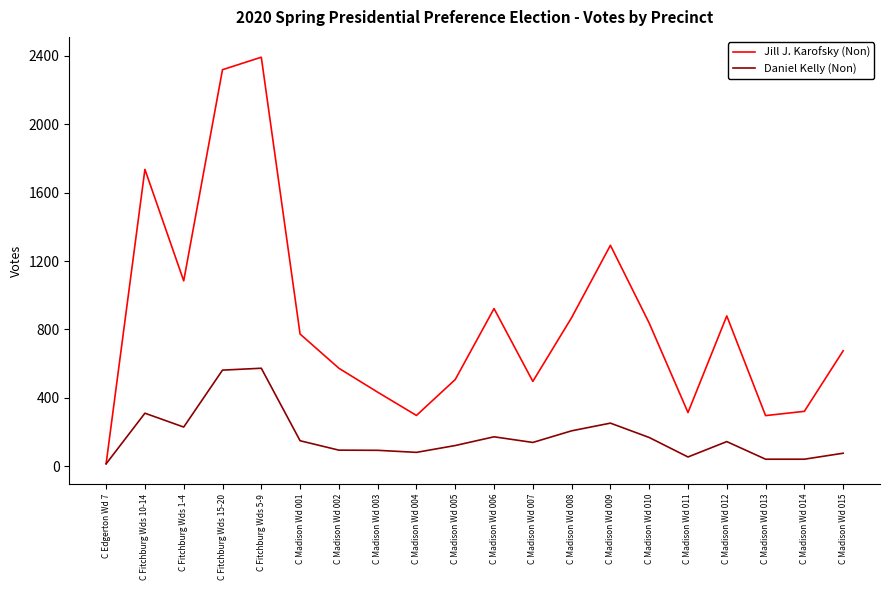

Which series changed the most between C Madison Wd 004 and C Madison Wd 009?

Jill J. Karofsky (Non)